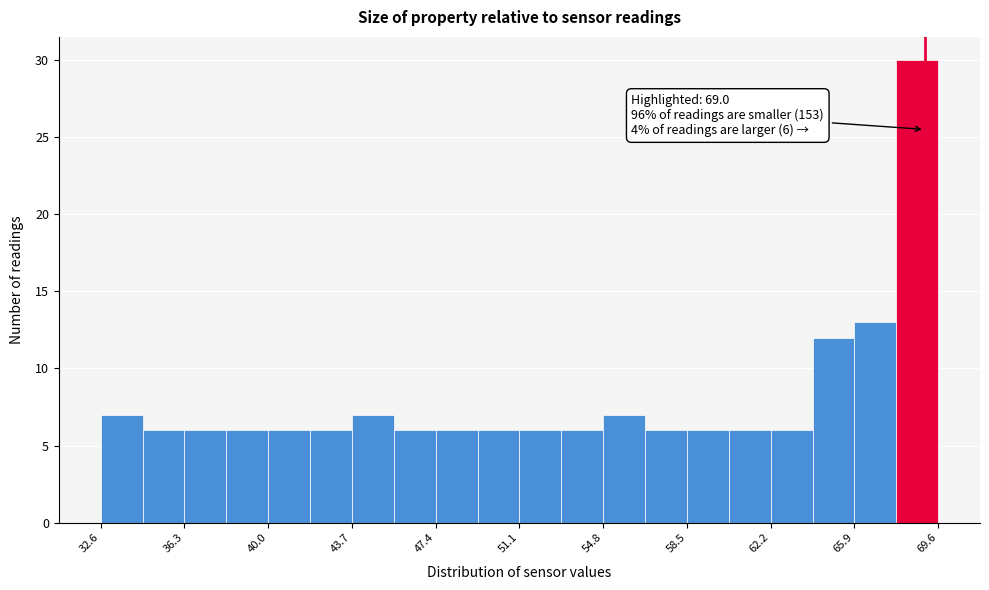

Around what value on the x-axis is the tallest bar? Give the approximate position of its centre, as read against the axis.

68.5